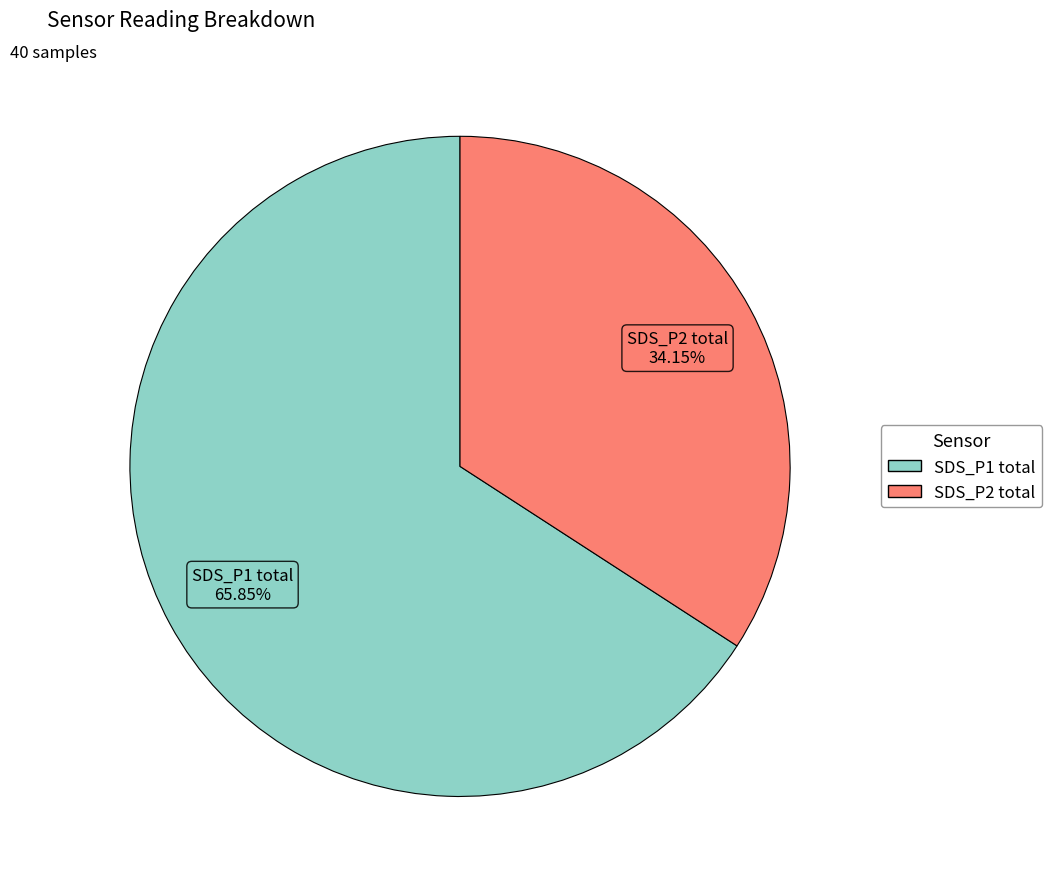

Does SDS_P1 total represent more than half of the total?

Yes